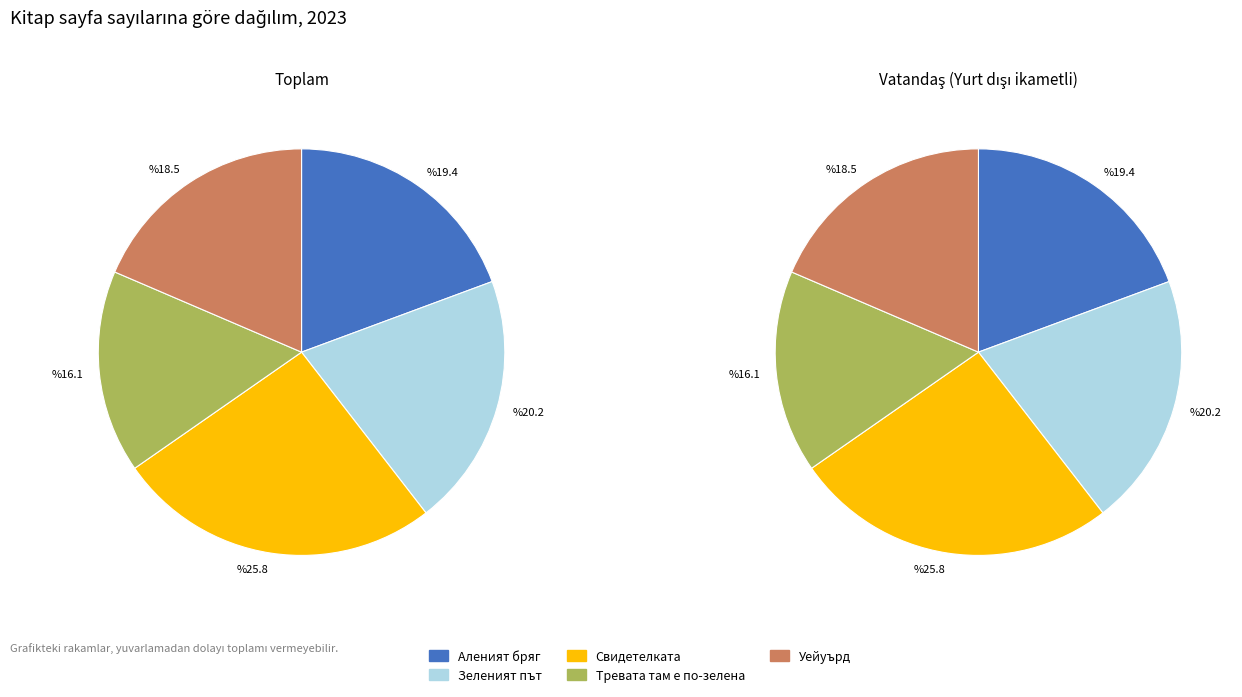

Which category has the biggest portion of the pie?

Свидетелката
(512)